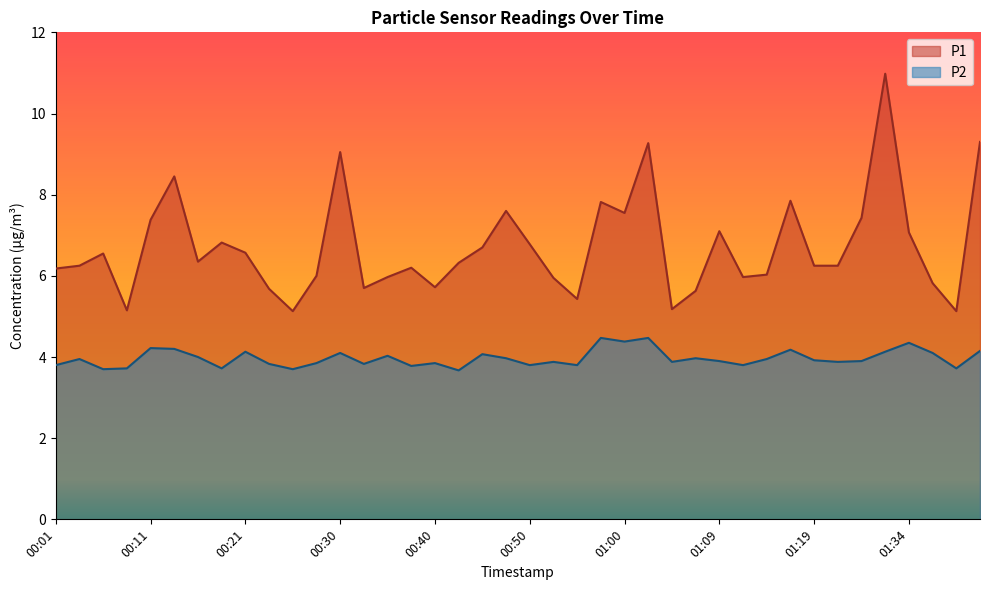

What is the value of the P2 point at the 4th from the left?

3.7